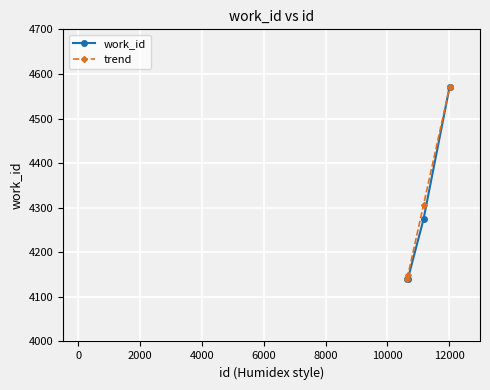

What is the value of the trend point at the 1st from the left?

4141.0